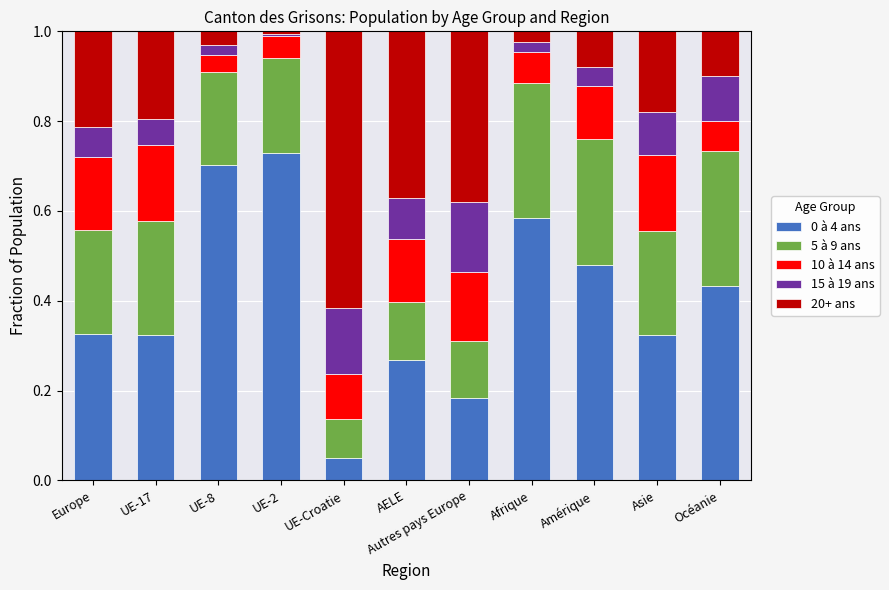

What is the sum of all 0 à 4 ans values?

4.4